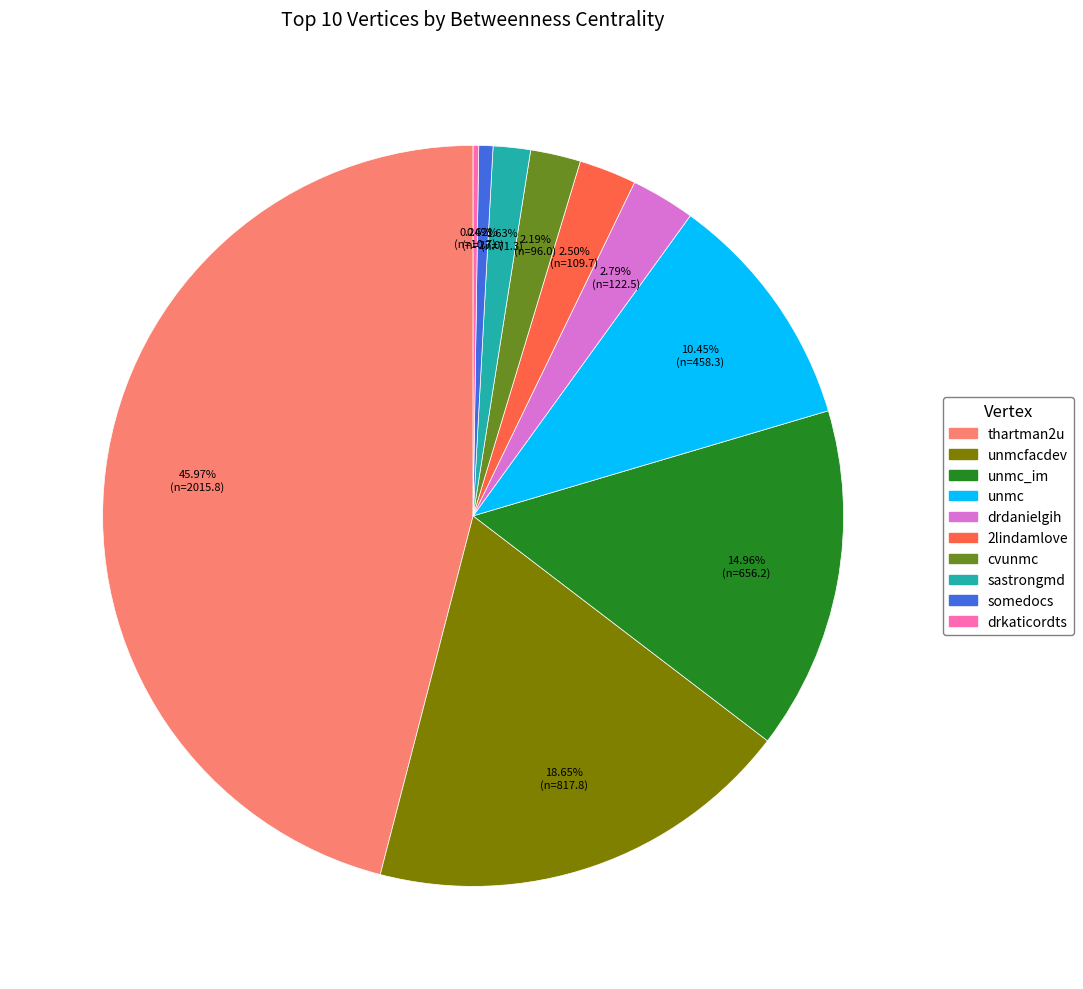

Is there a majority slice in this chart?

No